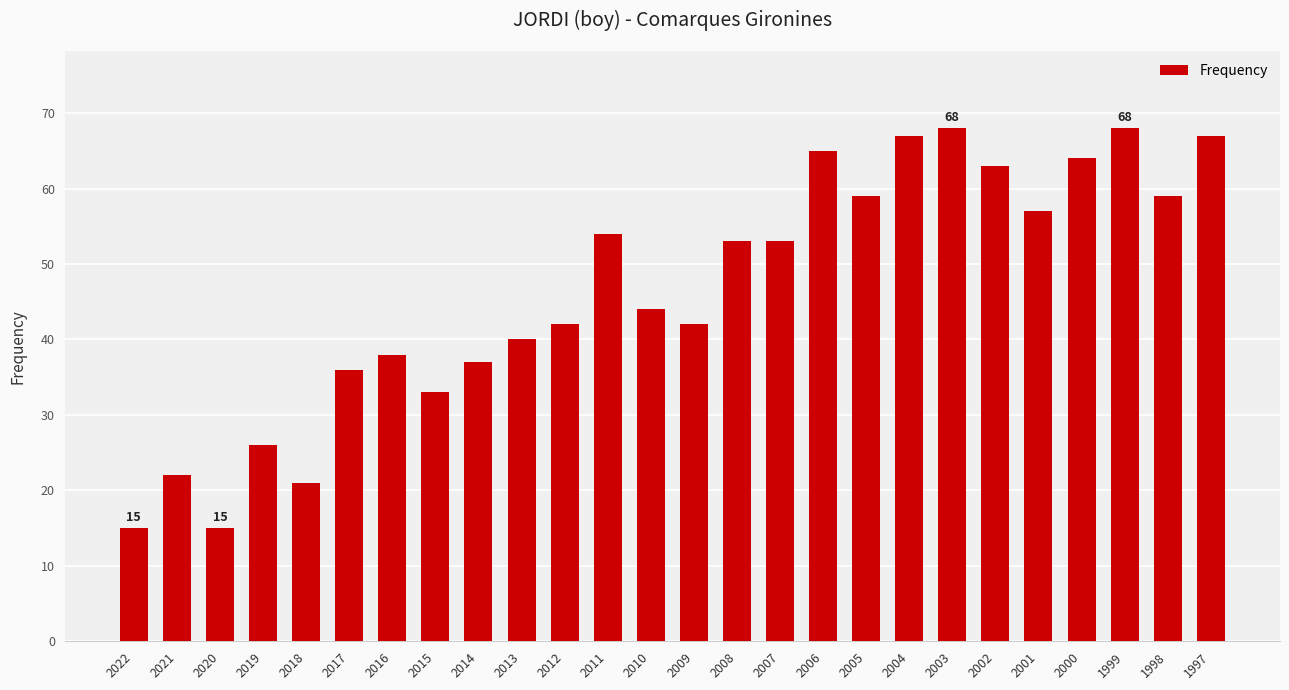

Is it true that the value at 2018 is 21?

True